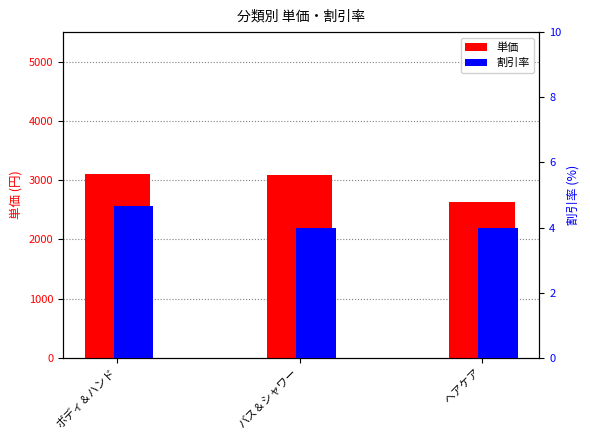

What is the average value of the 割引率 series?

4.2